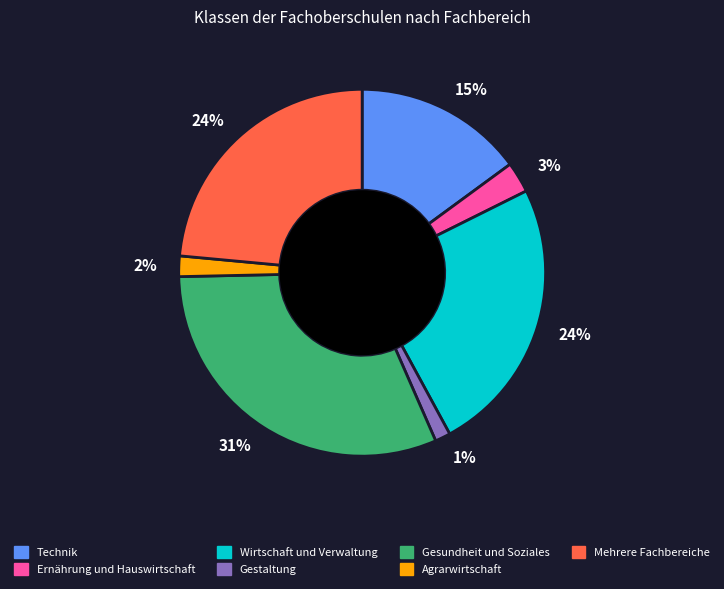

Is there a majority slice in this chart?

No